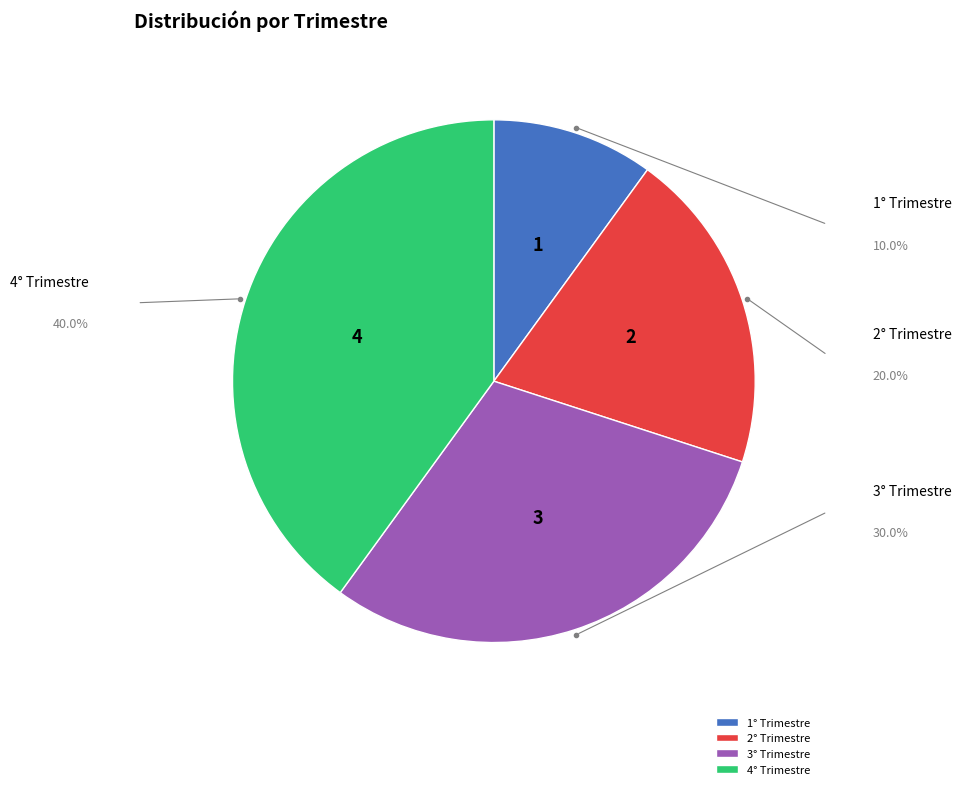

Between 4° Trimestre and 1° Trimestre, which is larger?

4° Trimestre